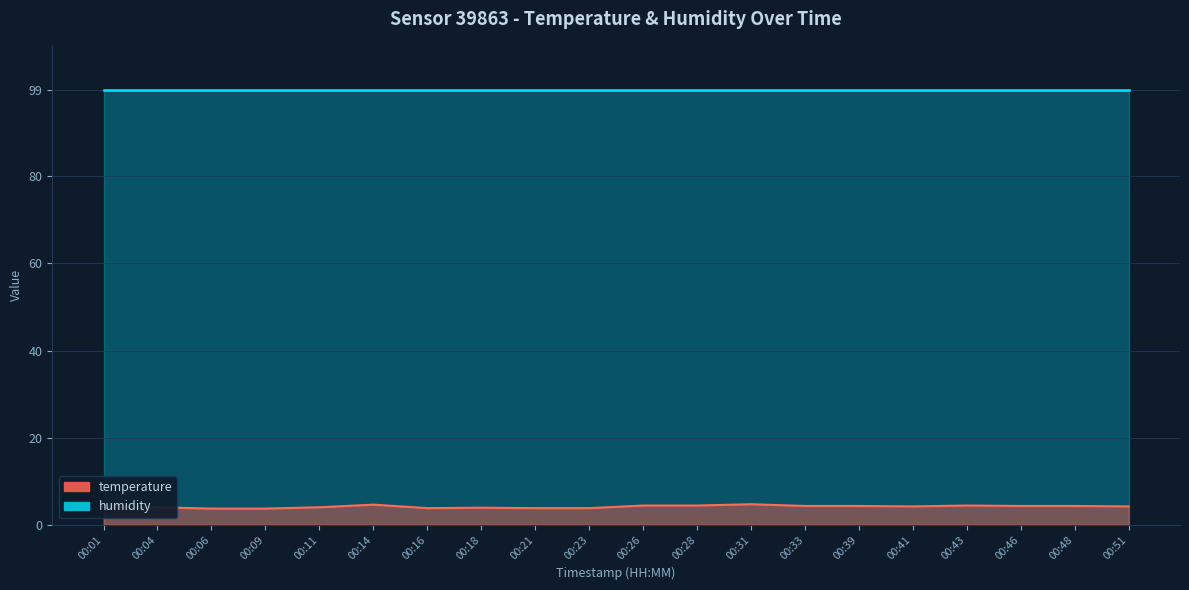

List the labels in order of value, smallest first.

00:06, 00:09, 00:16, 00:21, 00:23, 00:18, 00:04, 00:11, 00:01, 00:41, 00:51, 00:33, 00:39, 00:46, 00:48, 00:26, 00:28, 00:43, 00:14, 00:31